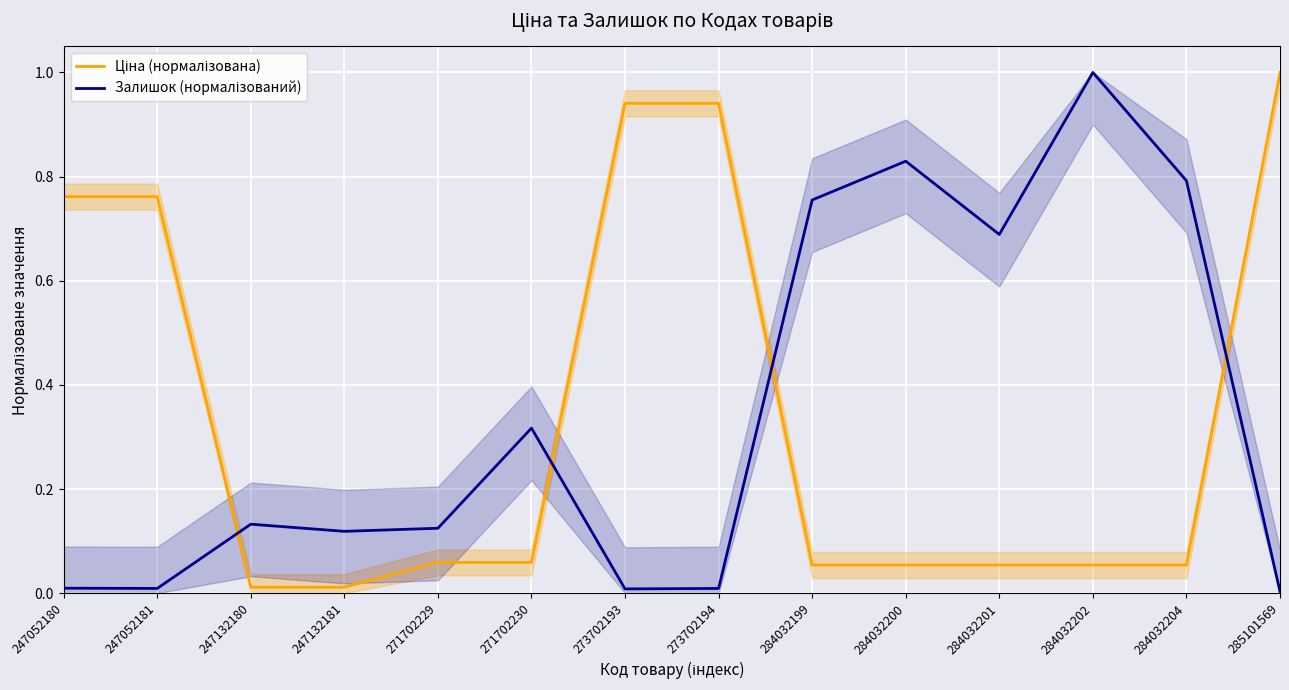

Reading left to right, extract all data points from this chart.

Ціна (нормалізована): 247052180=0.8	247052181=0.8	247132180=0.0	247132181=0.0	271702229=0.1	271702230=0.1	273702193=0.9	273702194=0.9	284032199=0.1	284032200=0.1	284032201=0.1	284032202=0.1	284032204=0.1	285101569=1.0
Залишок (нормалізований): 247052180=0.0	247052181=0.0	247132180=0.1	247132181=0.1	271702229=0.1	271702230=0.3	273702193=0.0	273702194=0.0	284032199=0.8	284032200=0.8	284032201=0.7	284032202=1.0	284032204=0.8	285101569=0.0